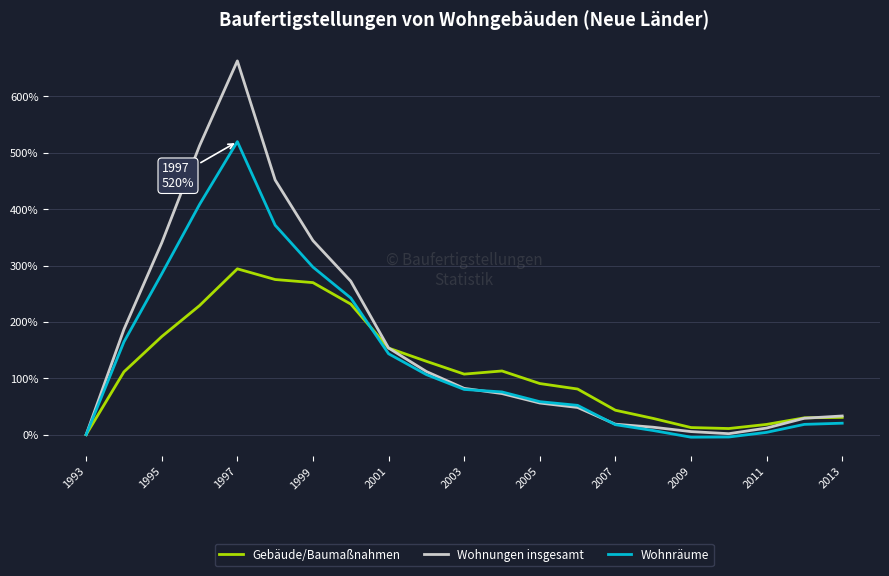

List the series in order of their peak value, highest first.

Wohnungen insgesamt, Wohnräume, Gebäude/Baumaßnahmen